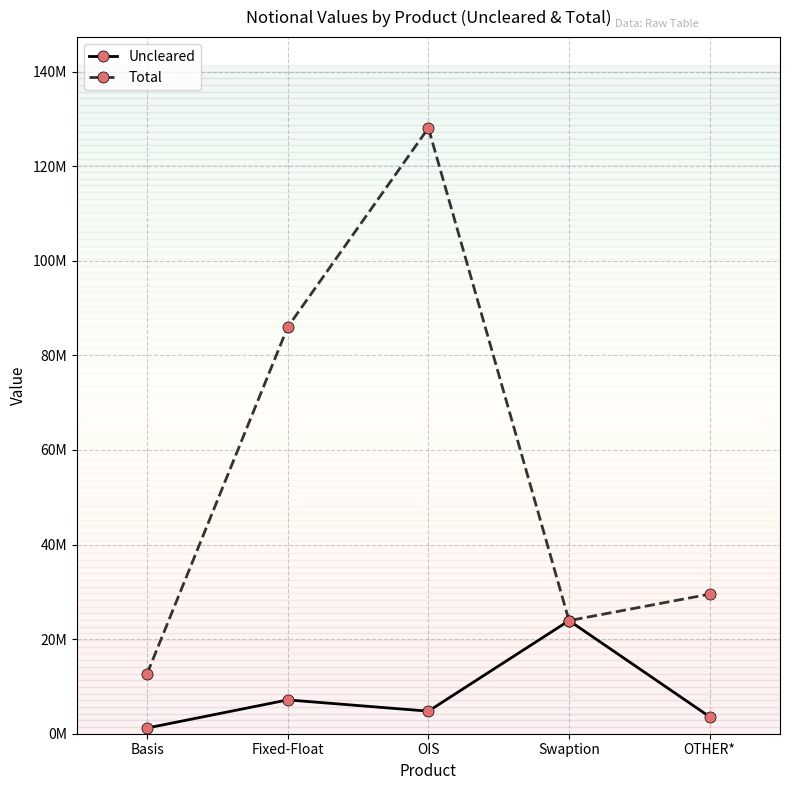

Rank the series at OIS from lowest to highest value.

Uncleared, Total